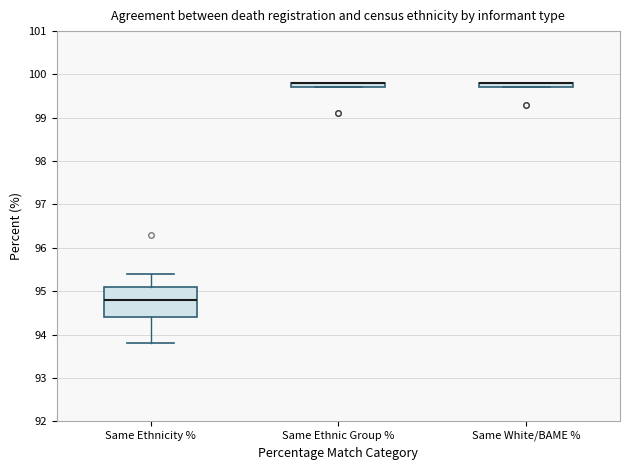

Which box is the tallest, from its lower edge to its upper edge?

Same Ethnicity %